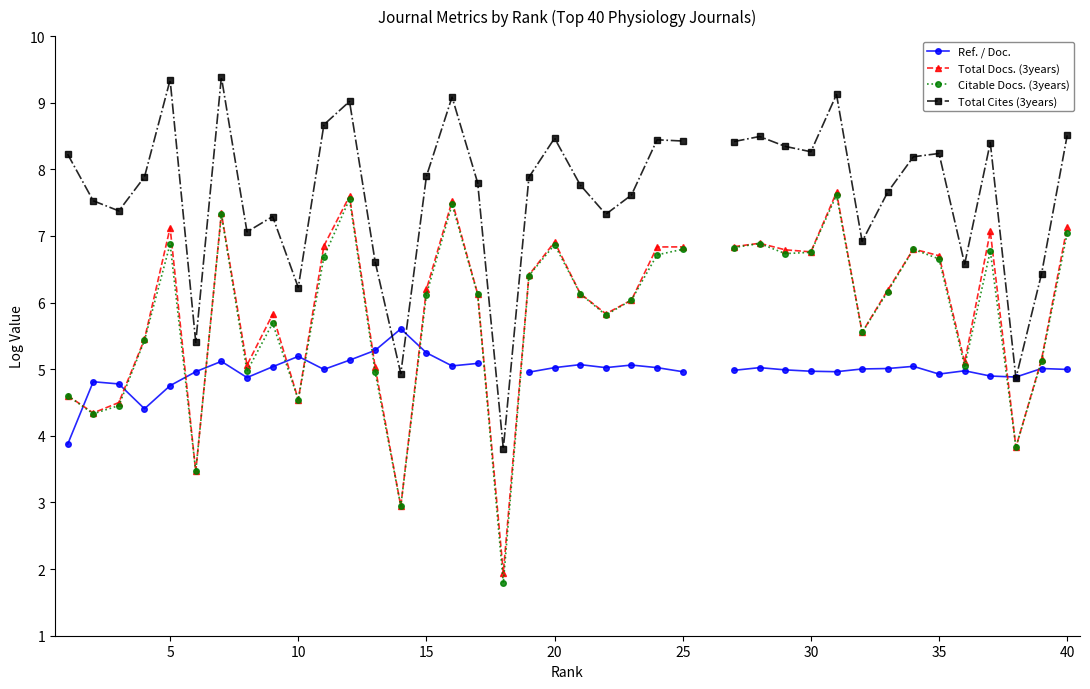

What is the sum of the Ref. / Doc. values at 34 and 35?

9.9